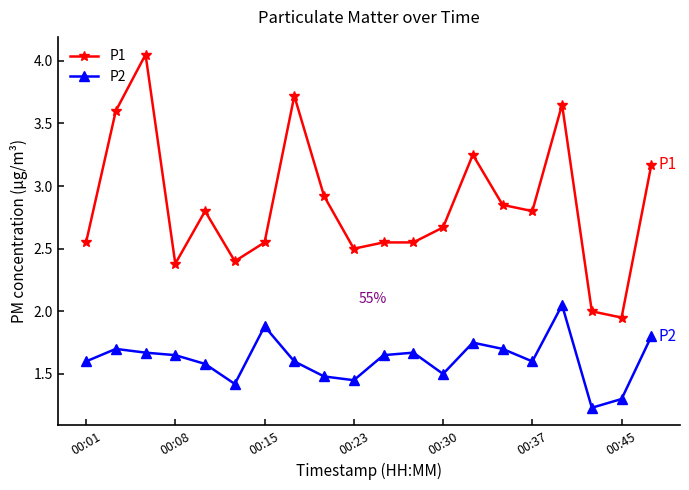

True or false: P1 has more than 0 interior local peaks.

True